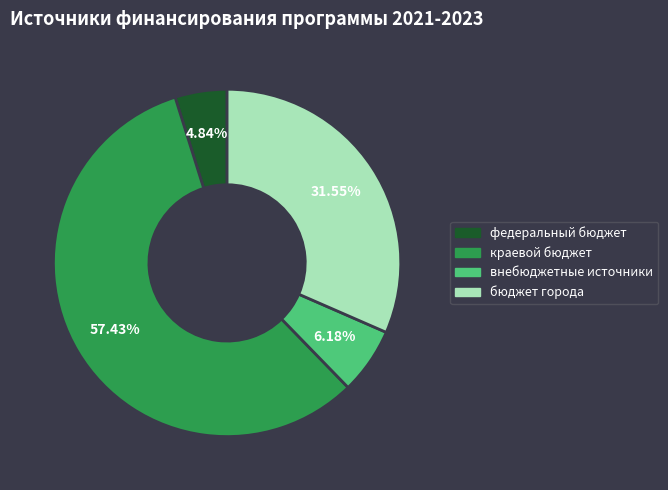

What is the ratio of the value at внебюджетные источники to the value at краевой бюджет?

0.1